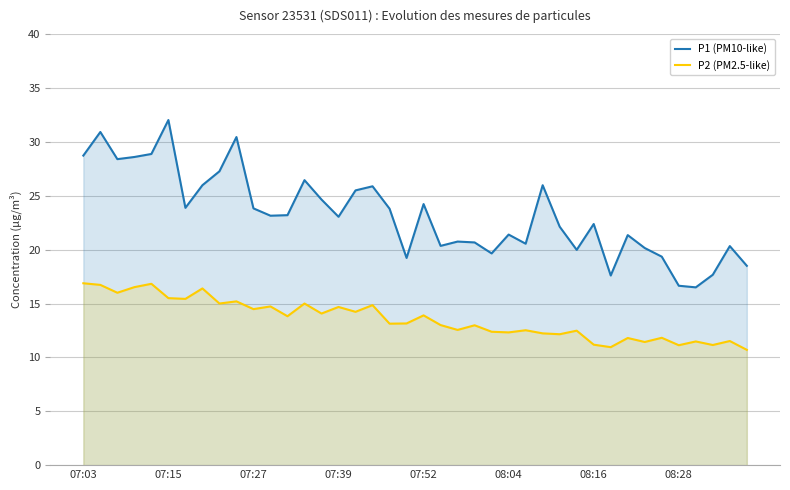

How many values in the P1 (PM10-like) series exceed 23?

21